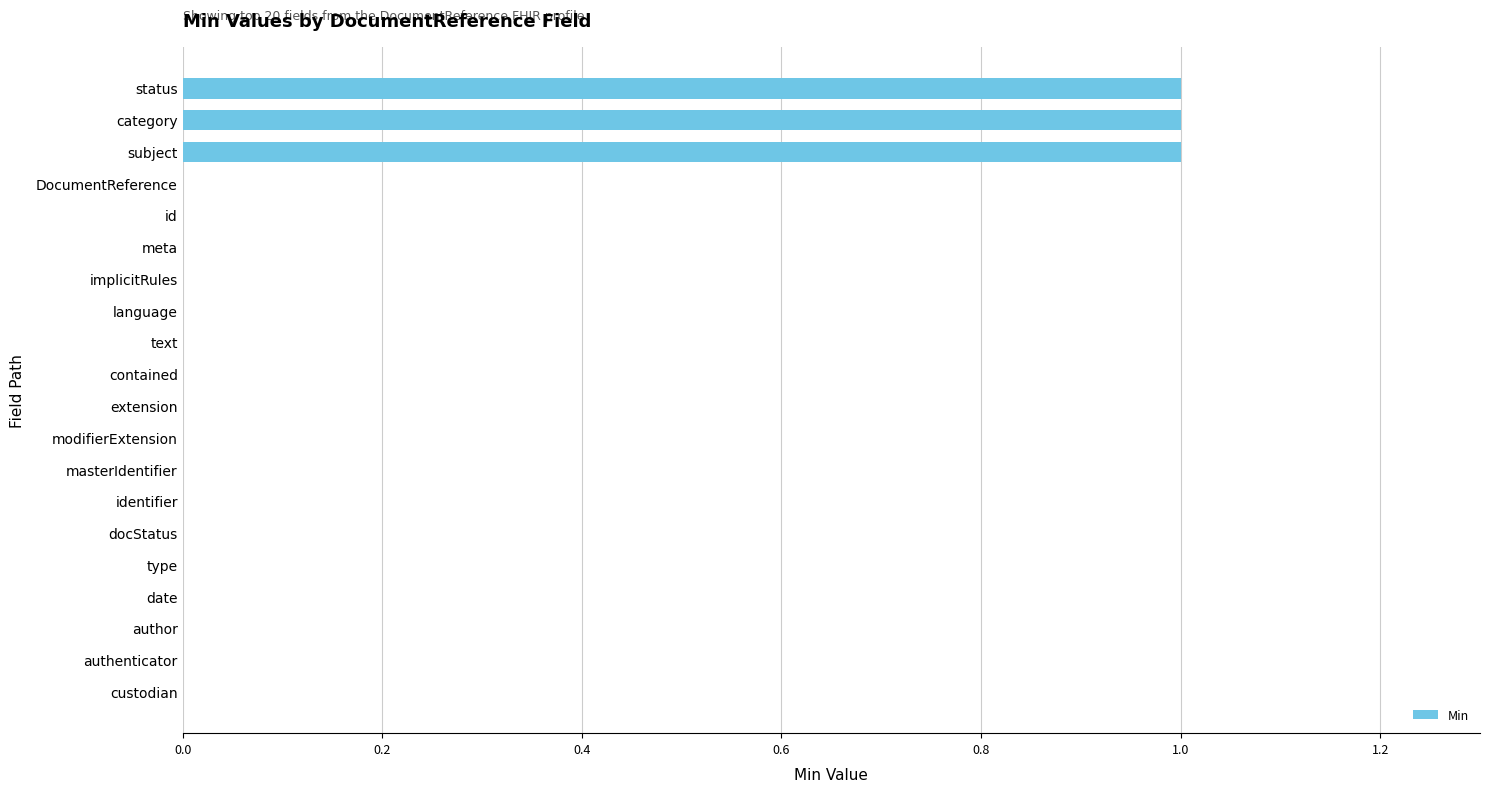

Is it true that the value at extension is 0?

True